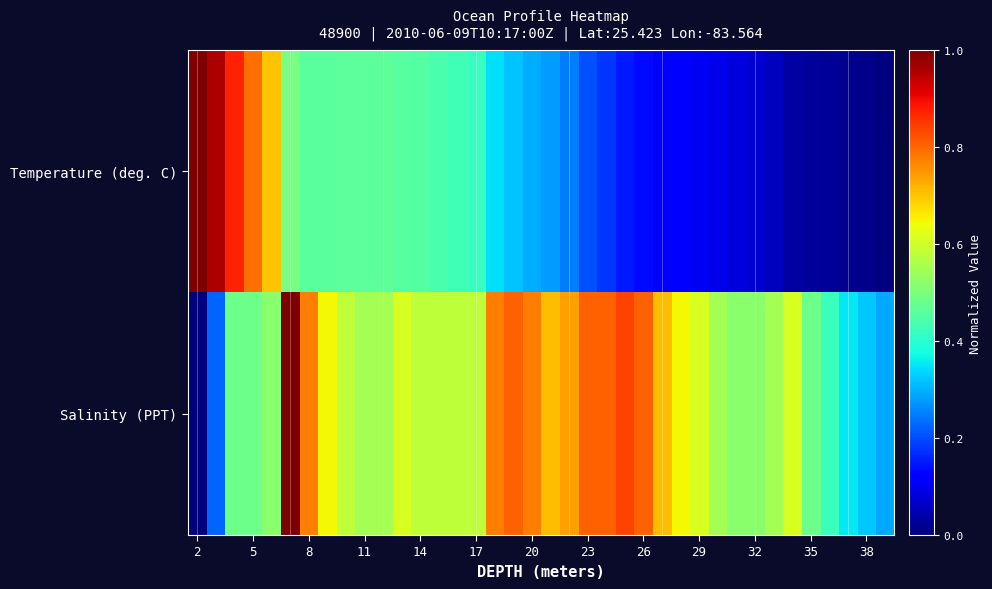

Rank the series by their maximum value, from lowest to highest.

Temperature (deg. C), Salinity (PPT)